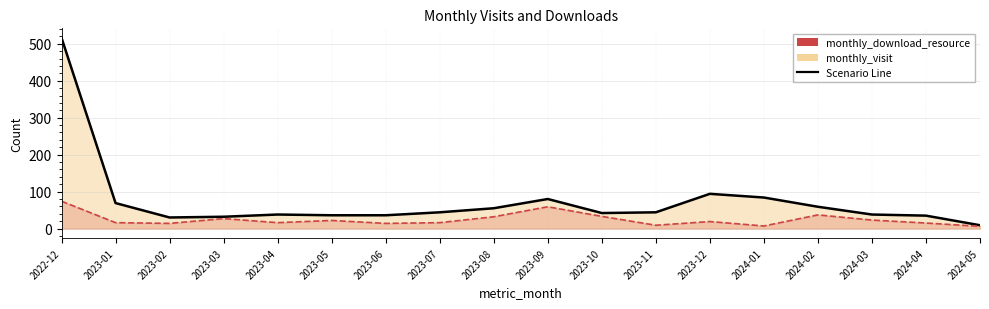

Reading right to left, transcribe all the data shown in this chart.

monthly_visit: 2024-05=9	2024-04=35	2024-03=38	2024-02=59	2024-01=84	2023-12=94	2023-11=44	2023-10=42	2023-09=80	2023-08=55	2023-07=44	2023-06=36	2023-05=36	2023-04=38	2023-03=32	2023-02=30	2023-01=69	2022-12=516
monthly_download_resource: 2024-05=6	2024-04=15	2024-03=23	2024-02=37	2024-01=7	2023-12=19	2023-11=9	2023-10=33	2023-09=59	2023-08=32	2023-07=16	2023-06=14	2023-05=22	2023-04=16	2023-03=27	2023-02=14	2023-01=16	2022-12=74